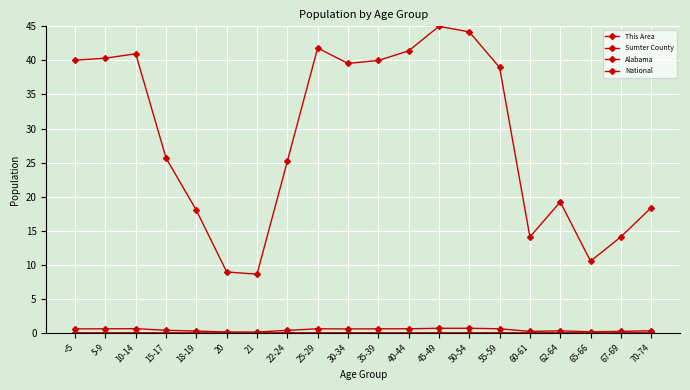

Does the chart display data point markers on the line(s)?

Yes